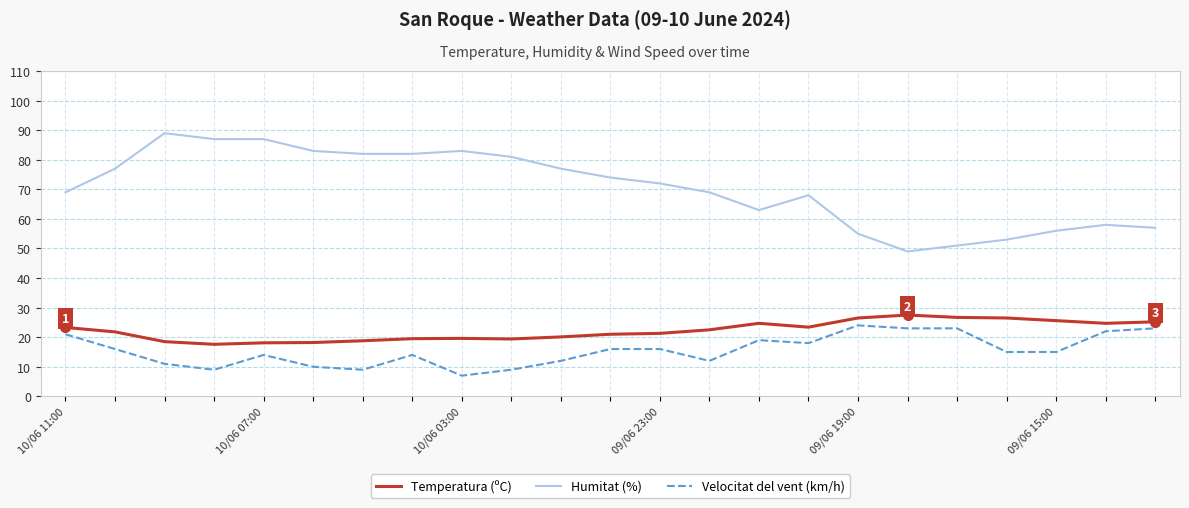

Rank the series by their maximum value, from lowest to highest.

Velocitat del vent (km/h), Temperatura (ºC), Humitat (%)